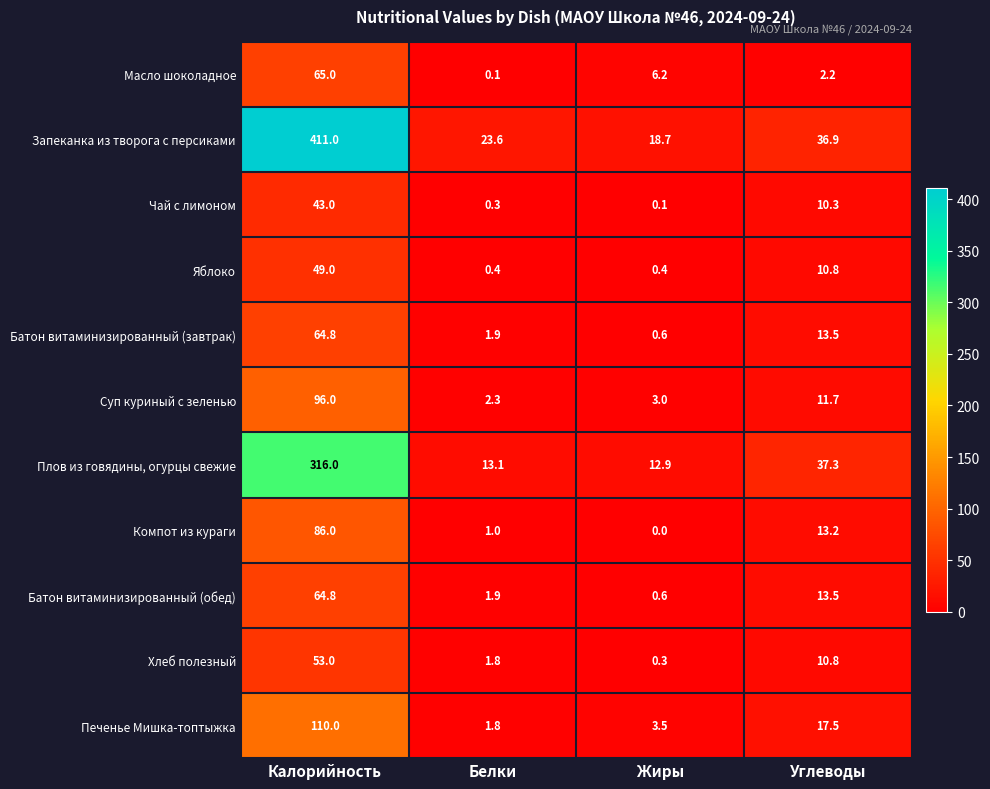

What is the difference between the maximum and second lowest values in the Компот из кураги series?

85.0